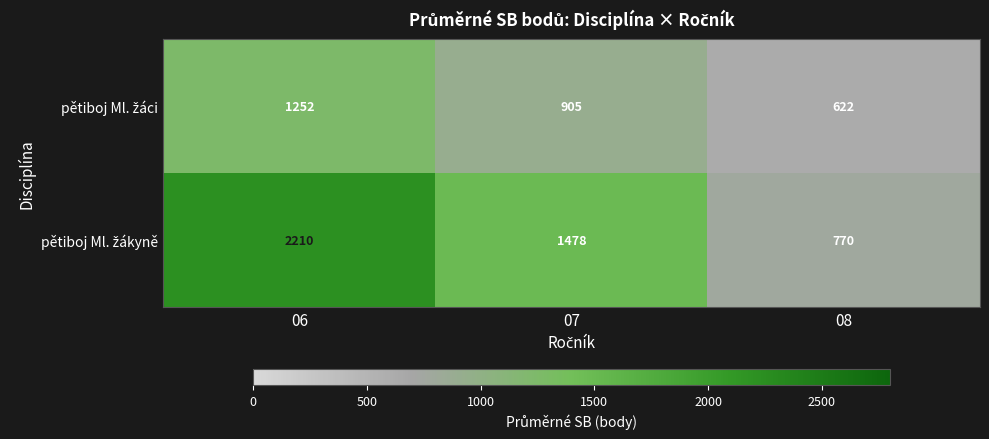

What is the greatest value displayed?

2210